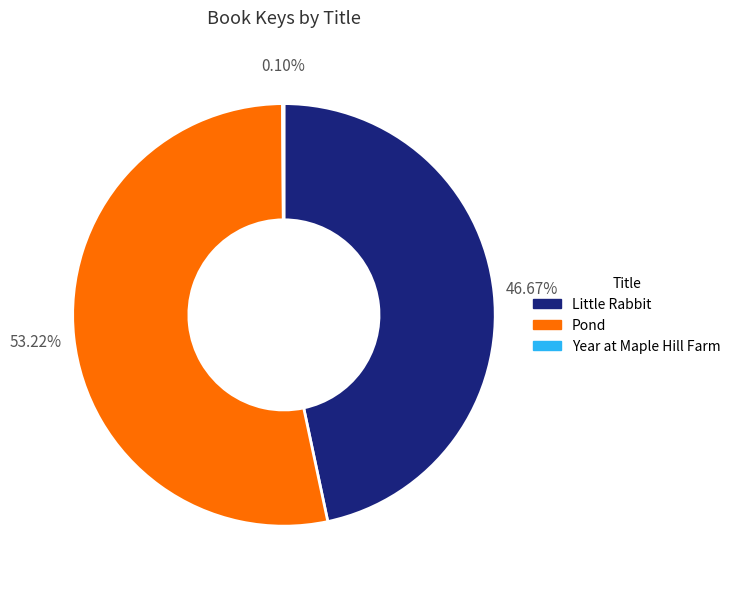

Is it true that Little Rabbit is 41% of the pie?

False